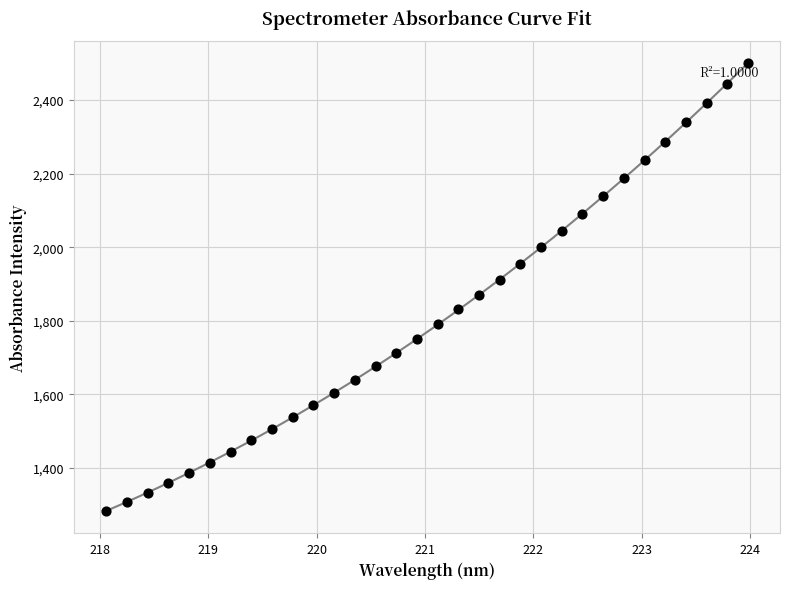

What is the range of Y values (max minus min)?

1216.8